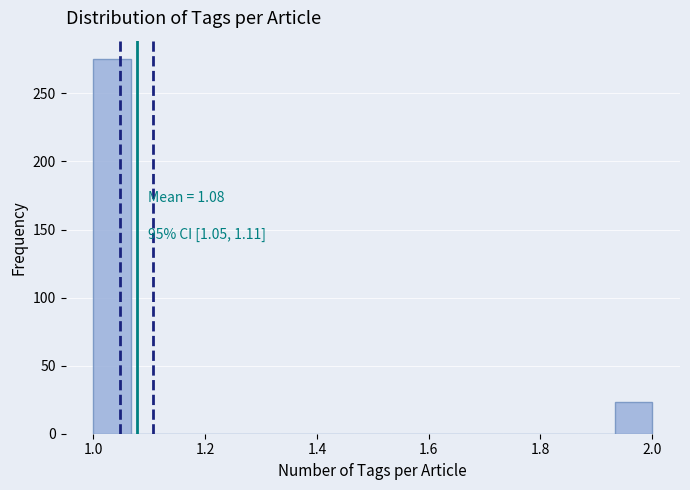

Read against the x-axis, roughly where is the centre of the tallest bar?

1.04